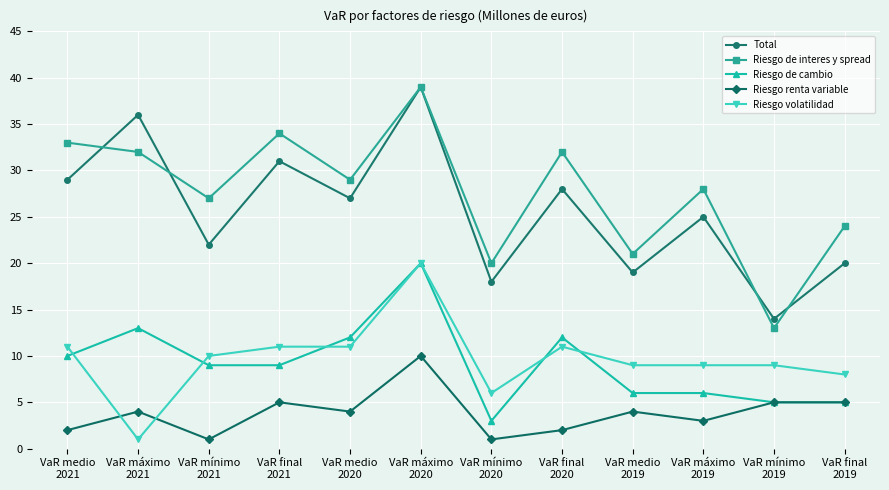

Which category has the highest value across all series?

VaR máximo
2020